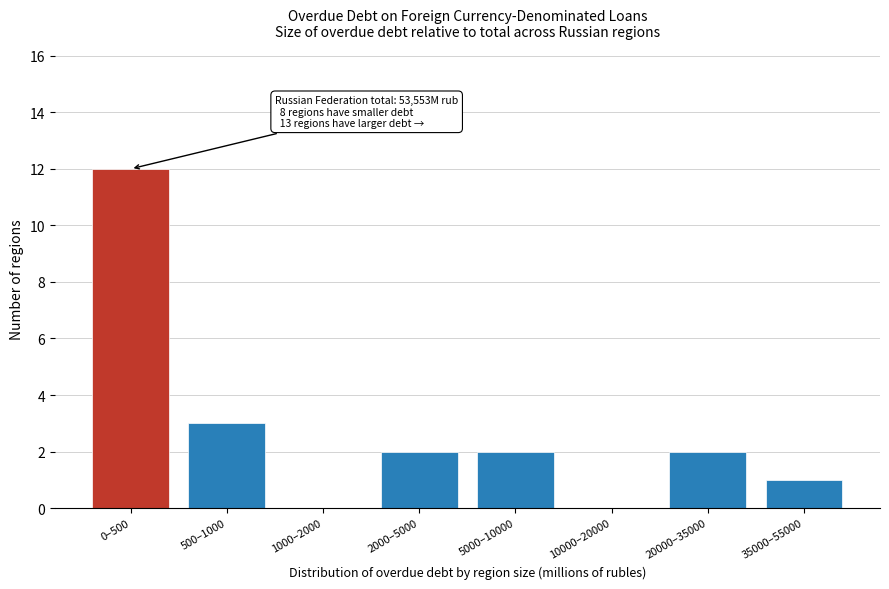

Reading left to right, list all the values displayed in this chart.

0–500=12	500–1000=3	1000–2000=0	2000–5000=2	5000–10000=2	10000–20000=0	20000–35000=2	35000–55000=1